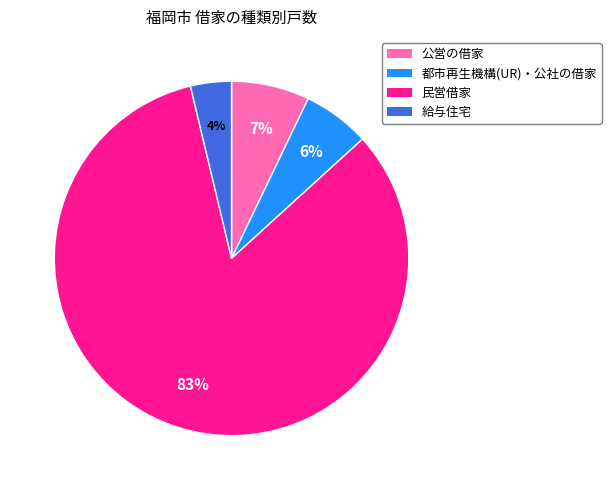

The 給与住宅 slice represents 4% of the pie. True or false?

True